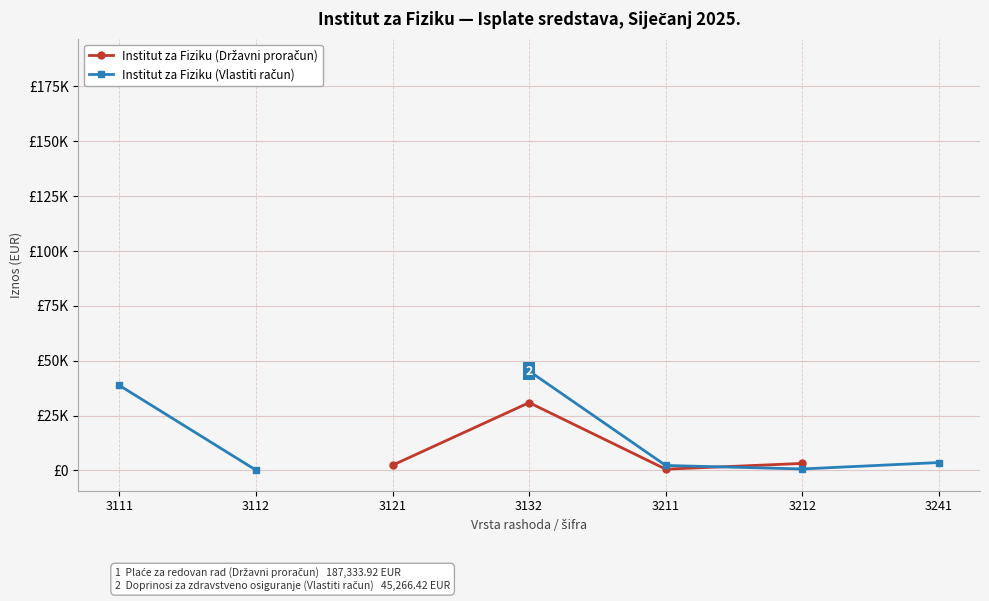

At which category does the chart reach its minimum across all series?

3112